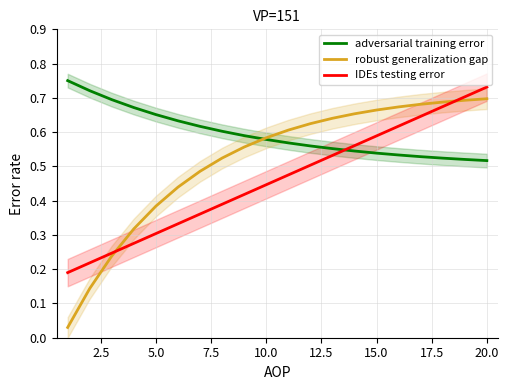

What is the value of the IDEs testing error point at the 14th from the left?

0.6